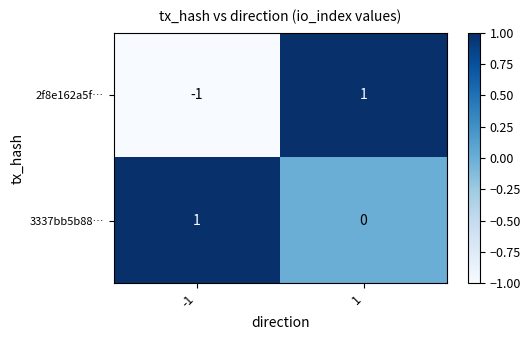

Which series changed the most between -1 and 1?

2f8e162a5f…